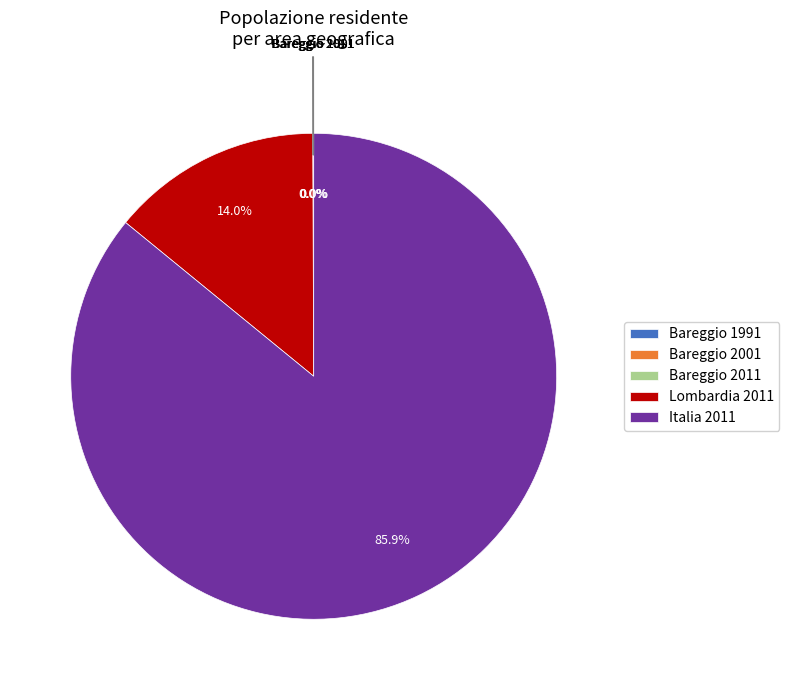

What percentage is NOT represented by Lombardia 2011?

86.0%